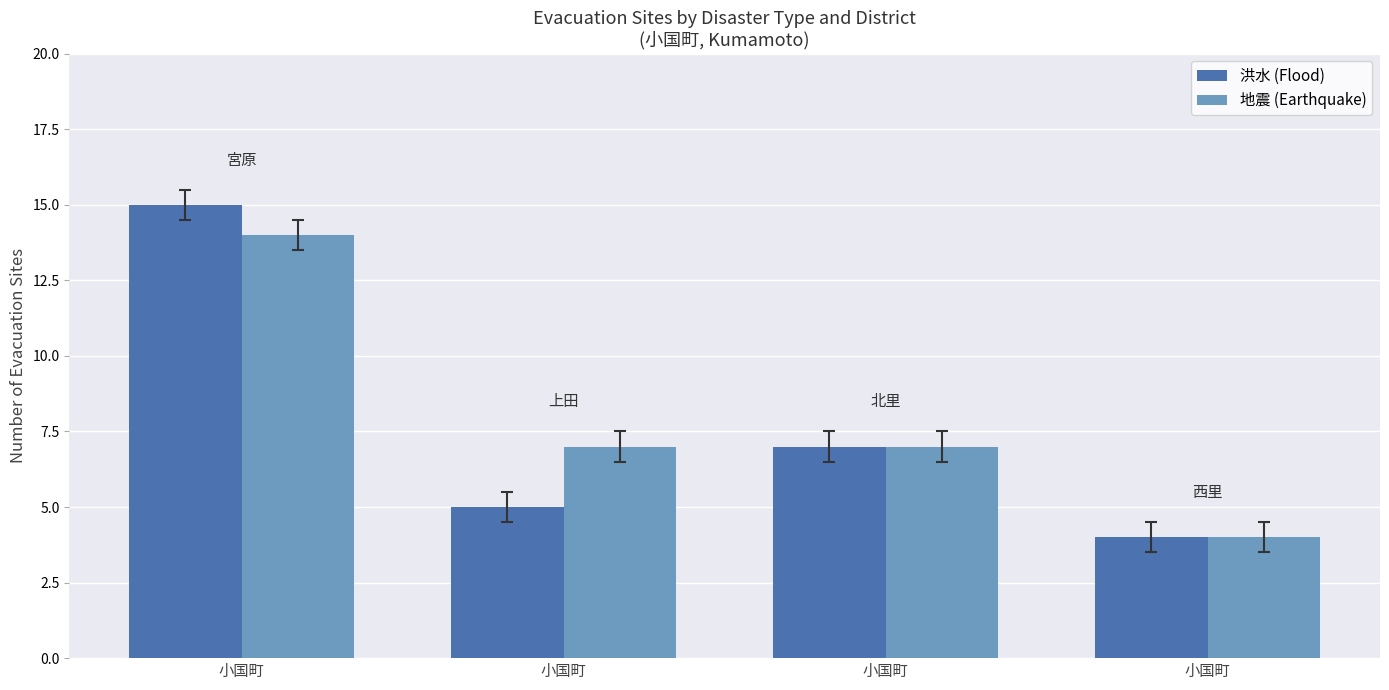

What are all the series names shown in the legend?

洪水 (Flood), 地震 (Earthquake)